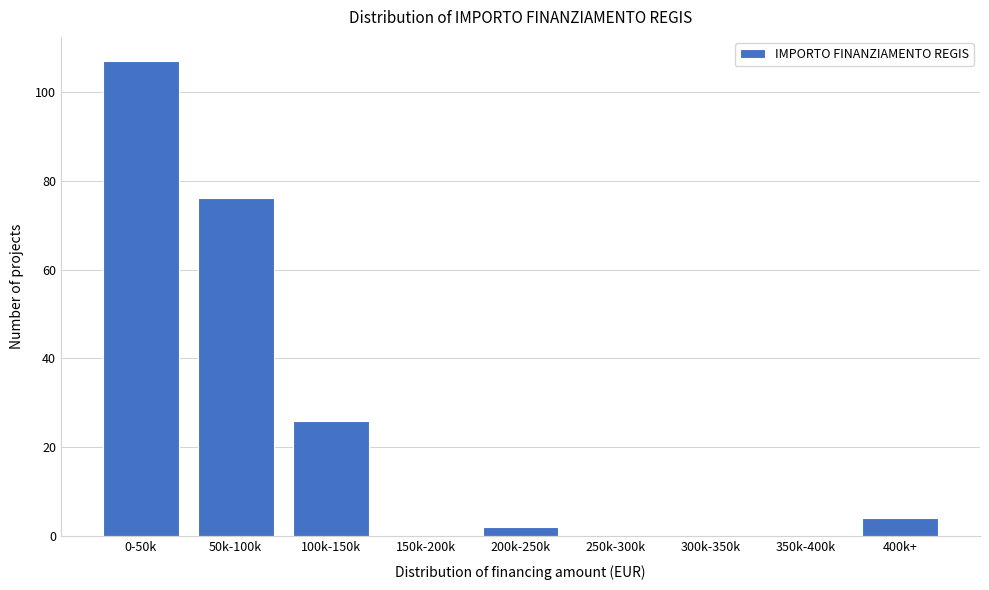

Reading right to left, extract all data points from this chart.

400k+=4	350k-400k=0	300k-350k=0	250k-300k=0	200k-250k=2	150k-200k=0	100k-150k=26	50k-100k=76	0-50k=107